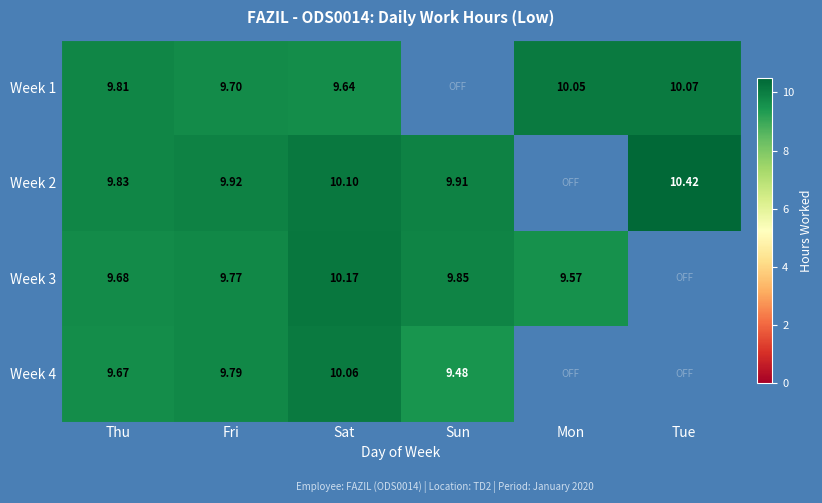

The value of Week 1 at Sat is 9.6. True or false?

True